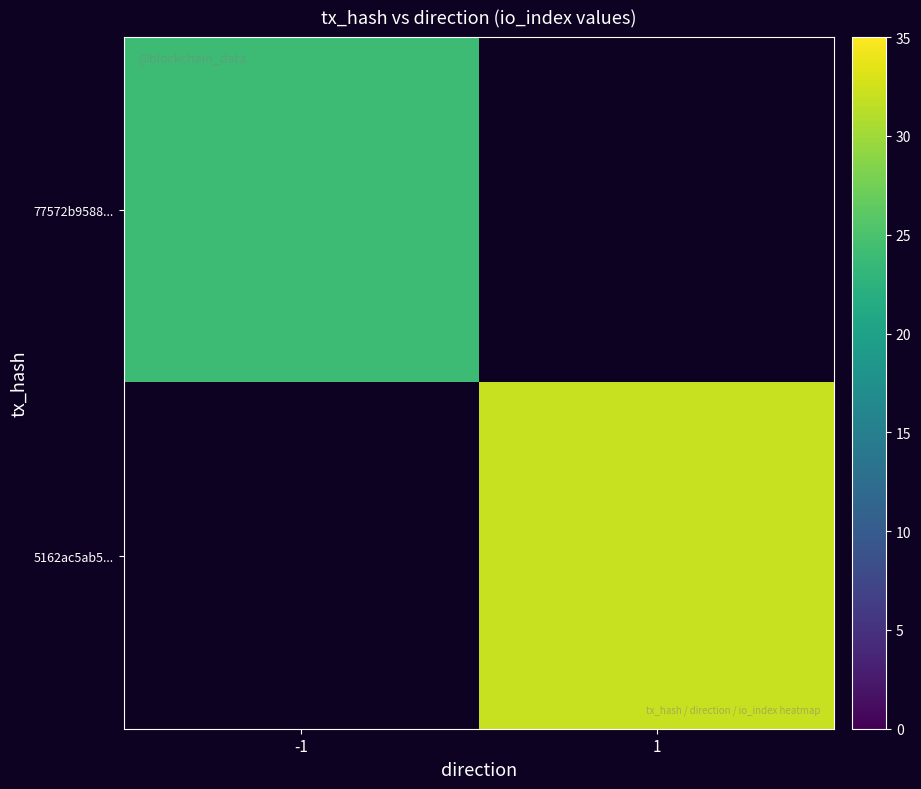

Count the number of data series in this chart.

2